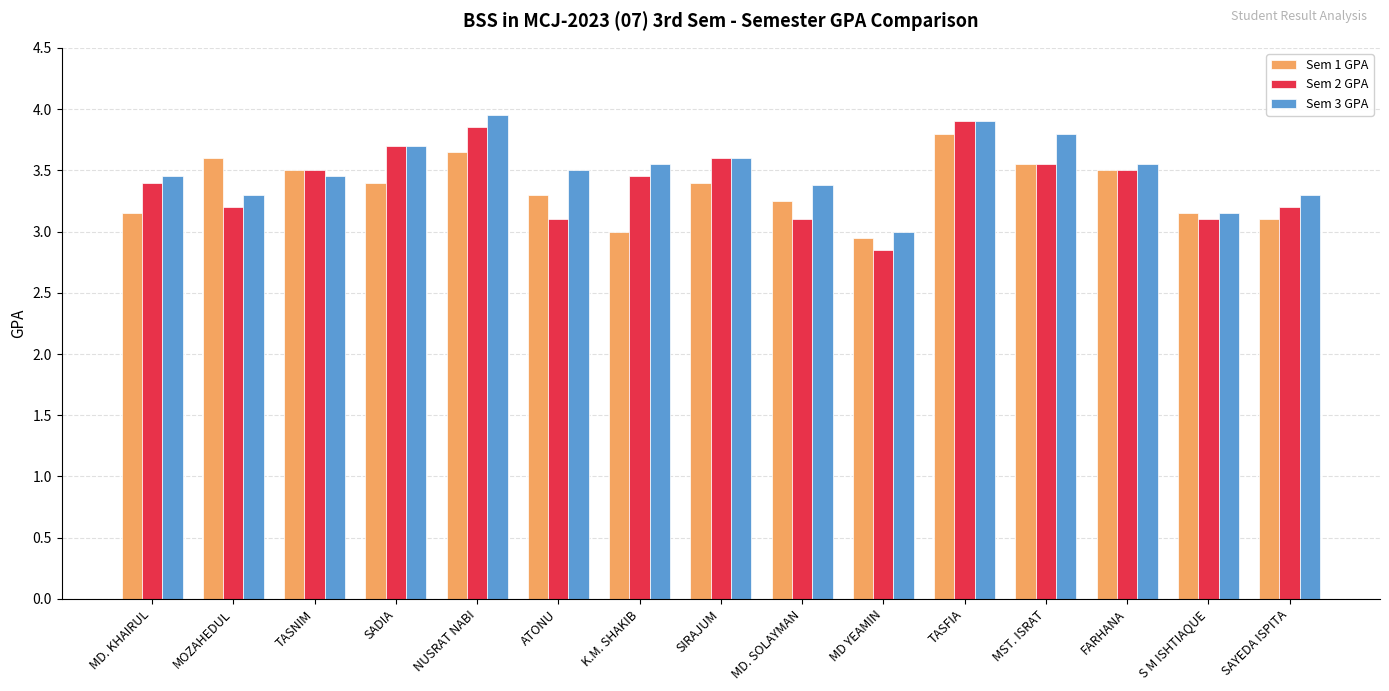

Which category has the highest value in the Sem 1 GPA series?

TASFIA